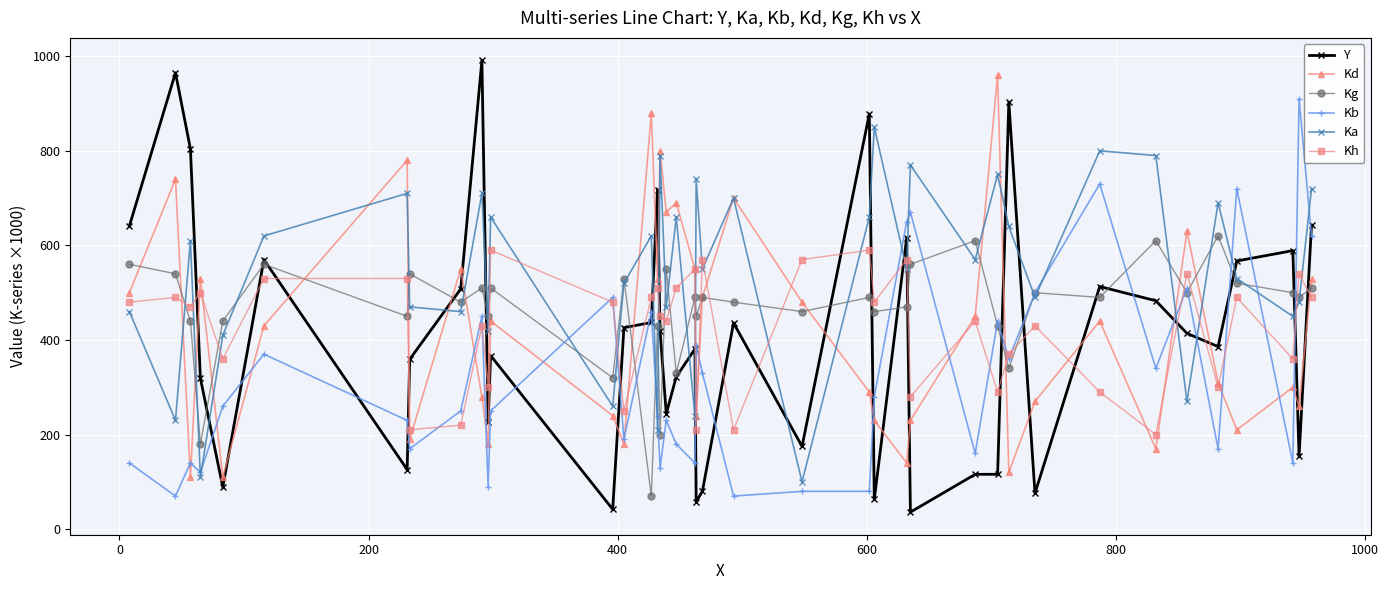

Which series has the largest total across all categories?

Ka